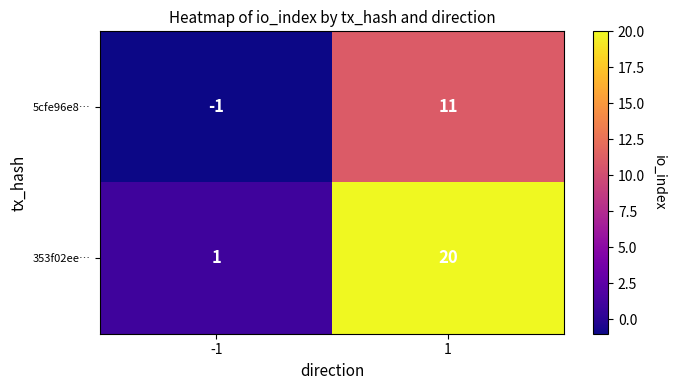

How many data points does each series have?

2